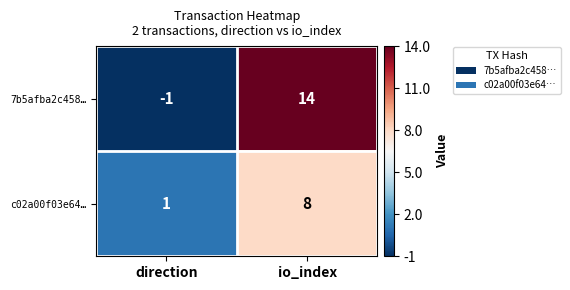

At which category is the sum across all series the highest?

io_index